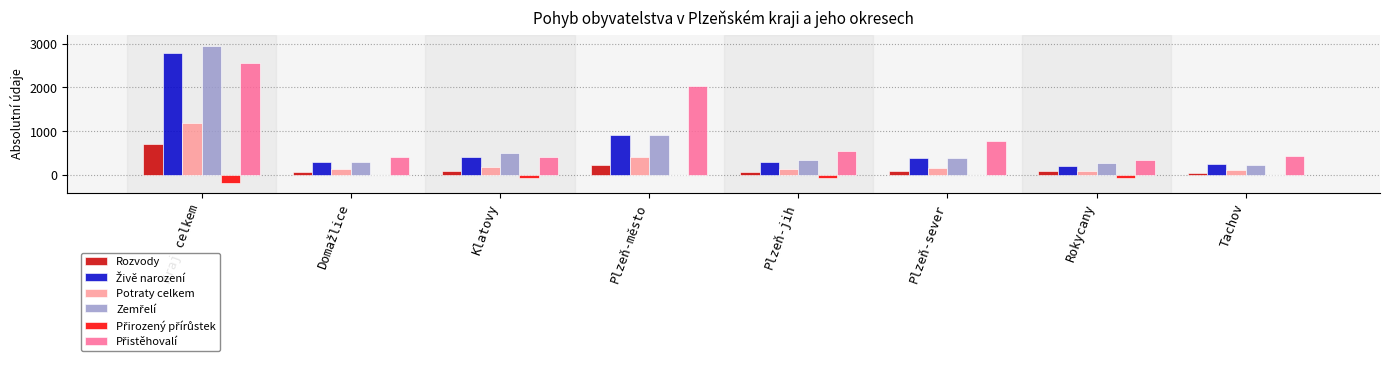

Is it true that Potraty celkem equals 115 at Tachov?

True